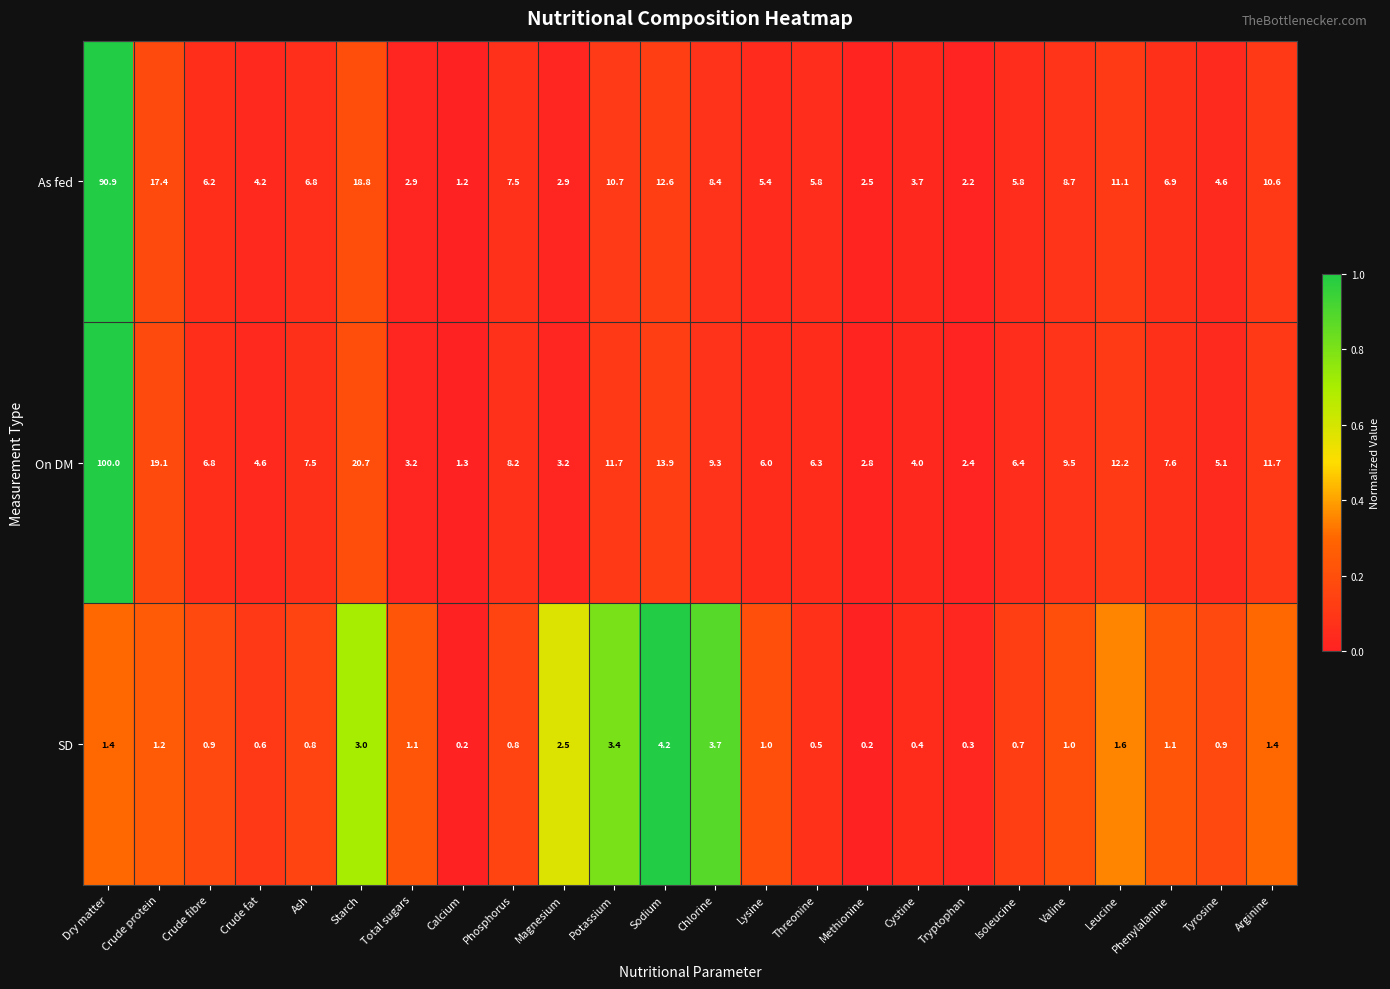

The As fed series shows 90.9 at Dry matter. True or false?

True